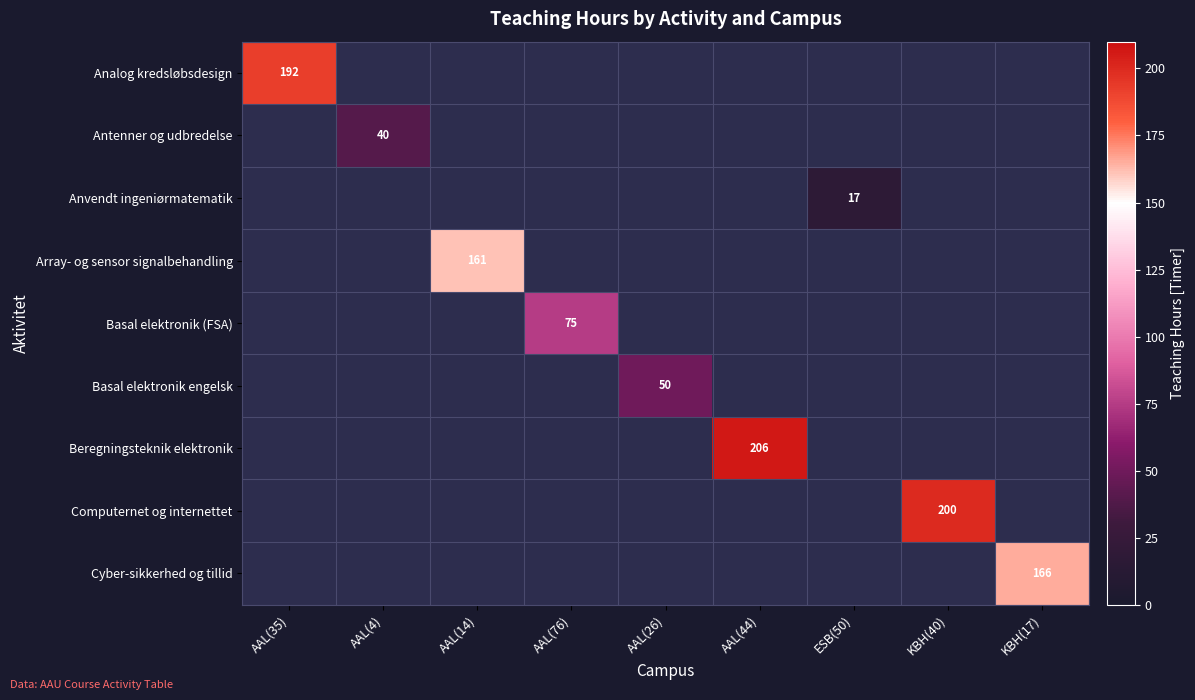

The Array- og sensor signalbehandling series shows 161 at AAL(14). True or false?

True